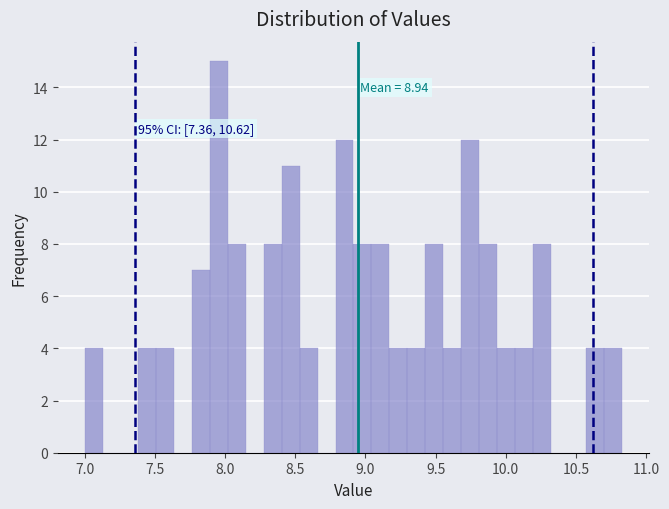

Read against the x-axis, roughly where is the centre of the tallest bar?

7.95